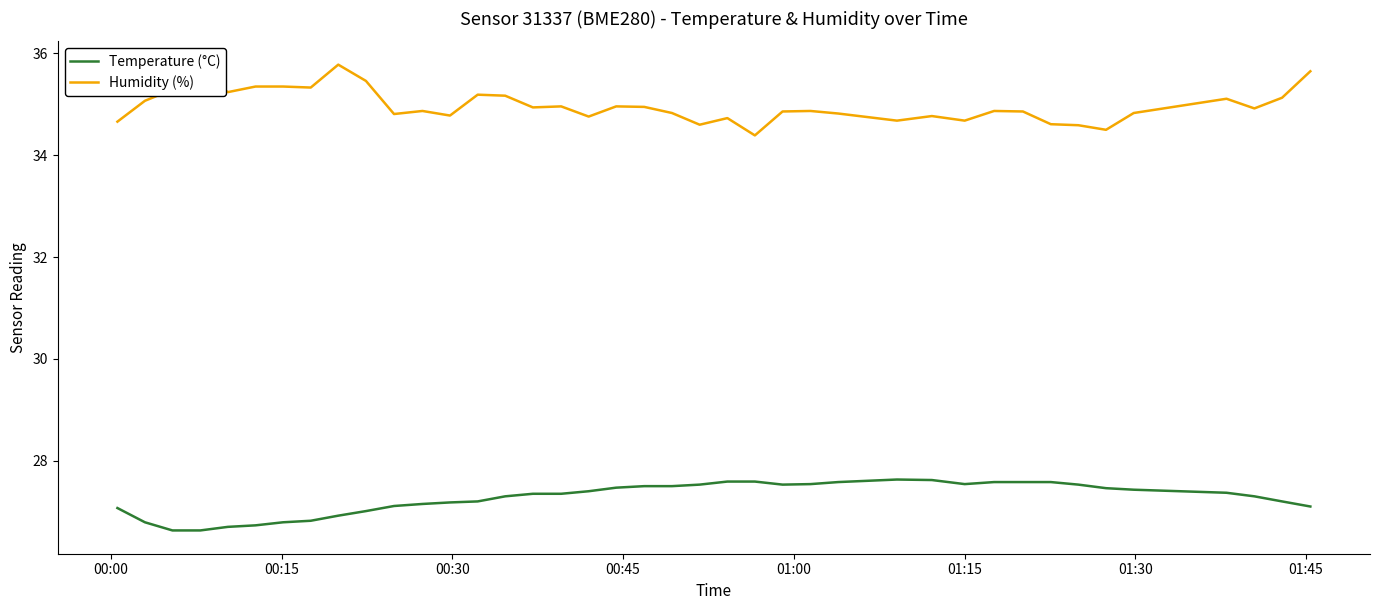

What is the difference between the maximum and minimum values in the Humidity (%) series?

1.4